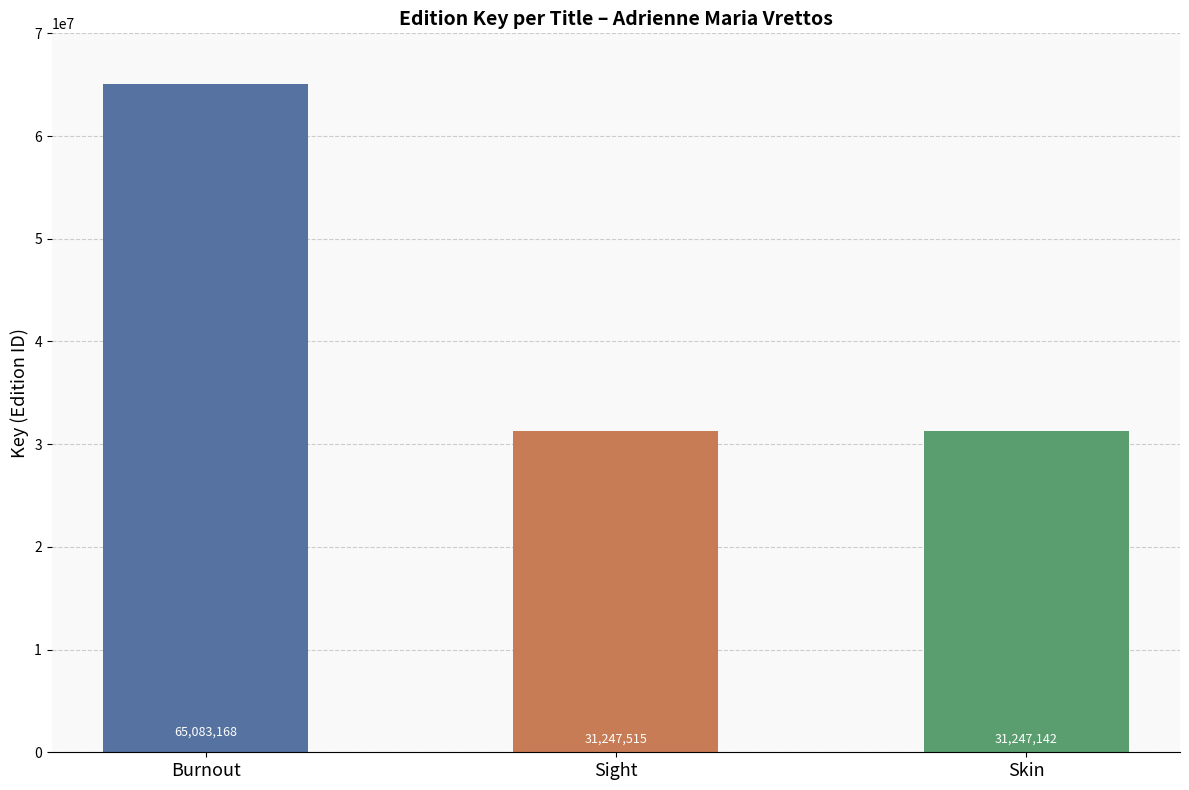

Reading left to right, what are all the values shown in this chart?

Burnout=65083168	Sight=31247515	Skin=31247142